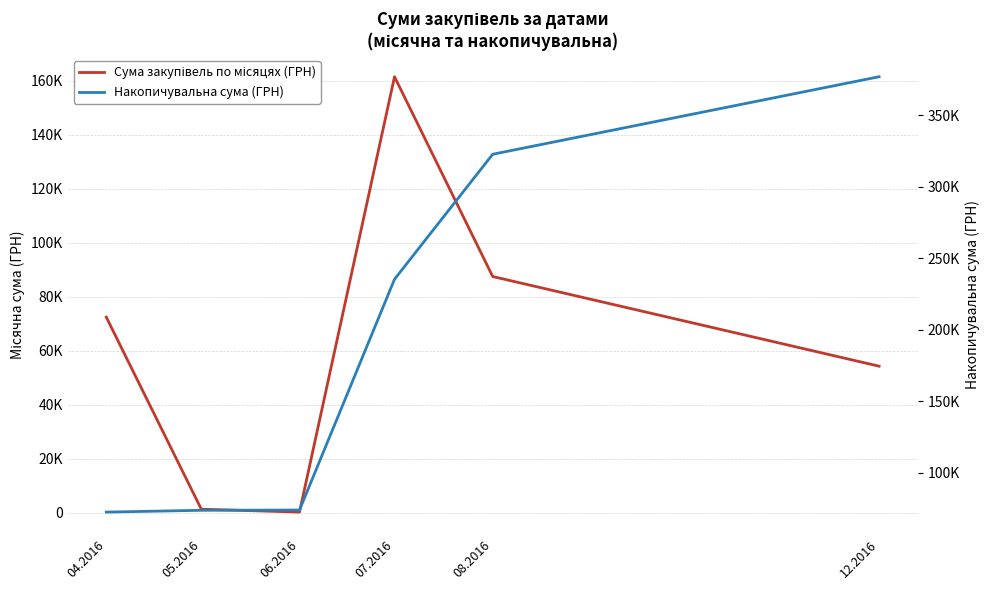

Rank the series by their maximum value, from highest to lowest.

Накопичувальна сума (ГРН), Сума закупівель по місяцях (ГРН)